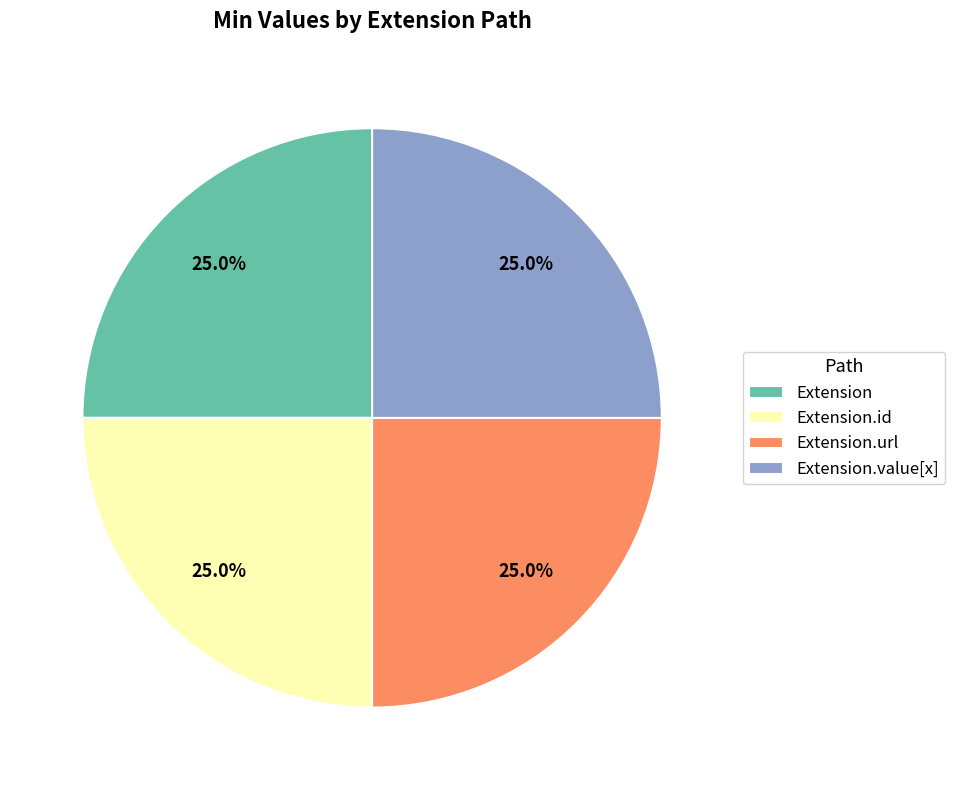

How many slices are in this pie chart?

4